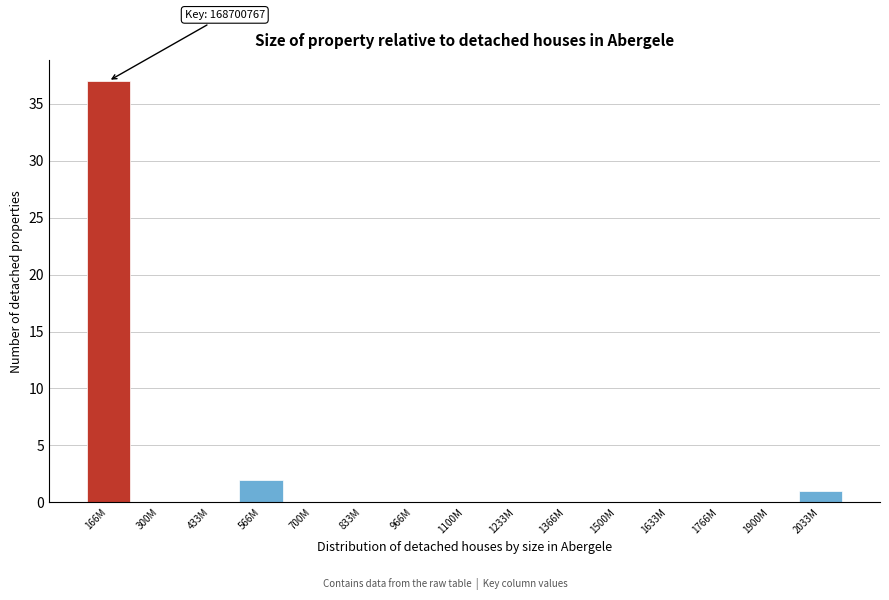

Reading right to left, what are all the values shown in this chart?

2033M=1	1900M=0	1766M=0	1633M=0	1500M=0	1366M=0	1233M=0	1100M=0	966M=0	833M=0	700M=0	566M=2	433M=0	300M=0	166M=37